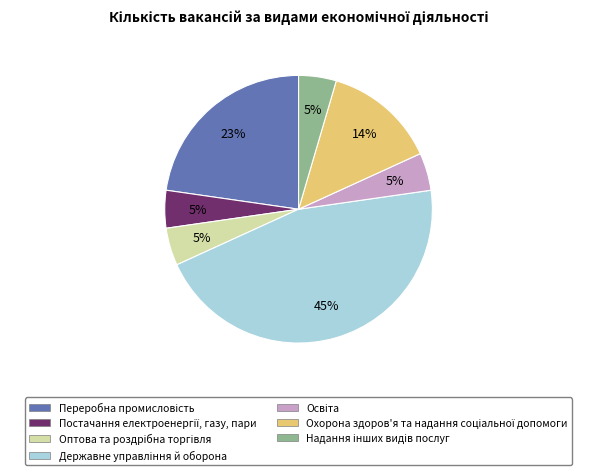

Is there a majority slice in this chart?

No